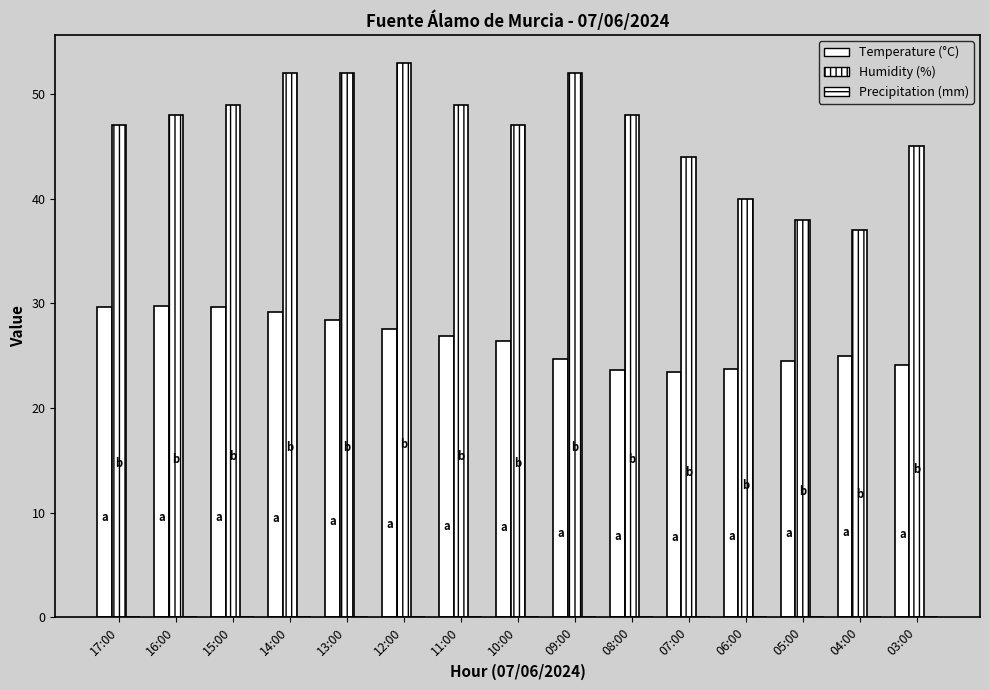

What is the lowest value of the Humidity (%) series?

37.0